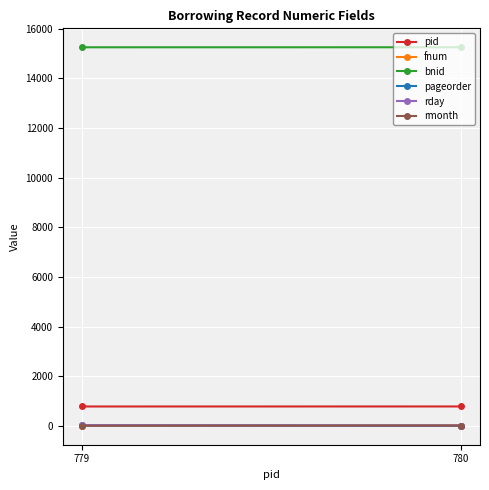

Is it true that rmonth equals 11 at 780?

True